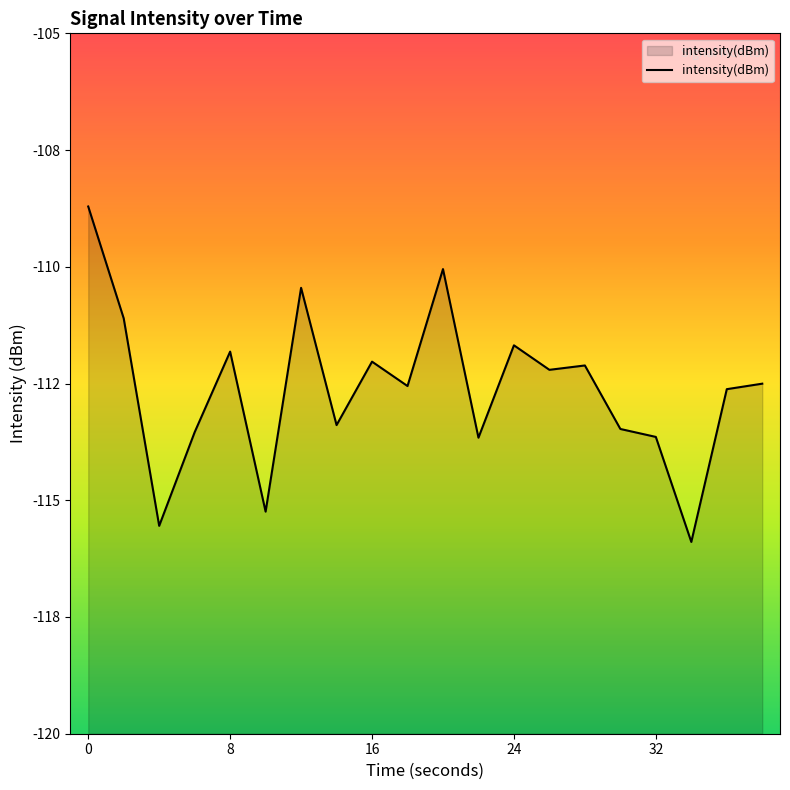

What is the difference between the values at 8 and 11?

2.6